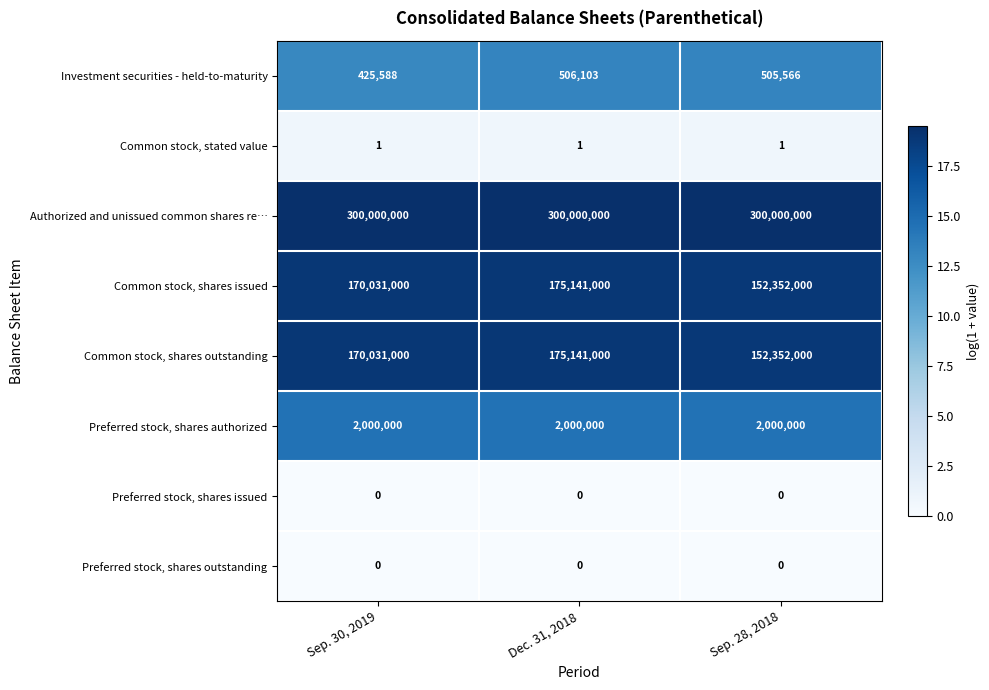

Rank the categories by Investment securities - held-to-maturity value from lowest to highest.

Sep. 30, 2019, Sep. 28, 2018, Dec. 31, 2018